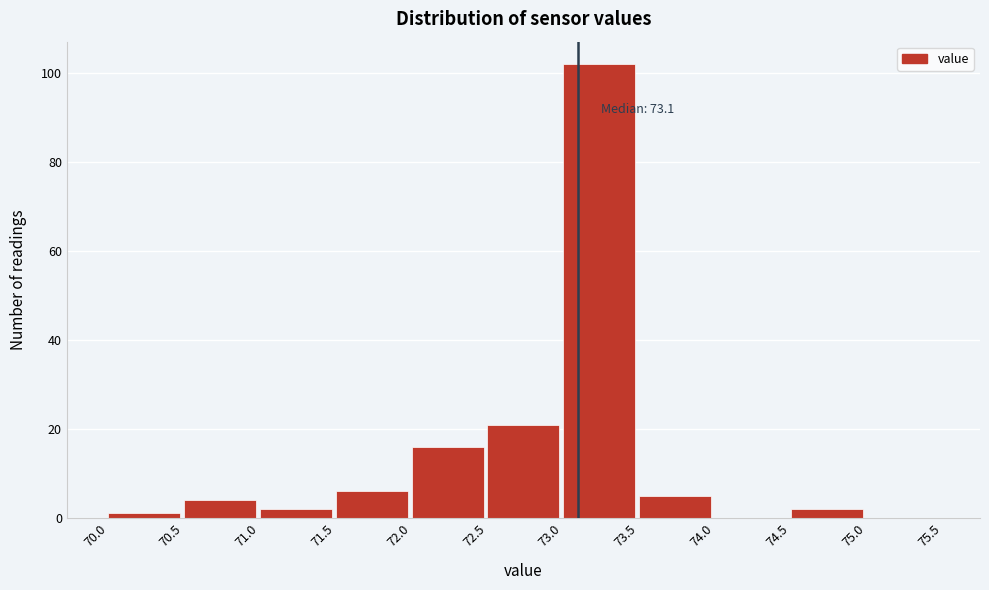

Which range on the x-axis has the tallest bar?

73.0 to 73.5